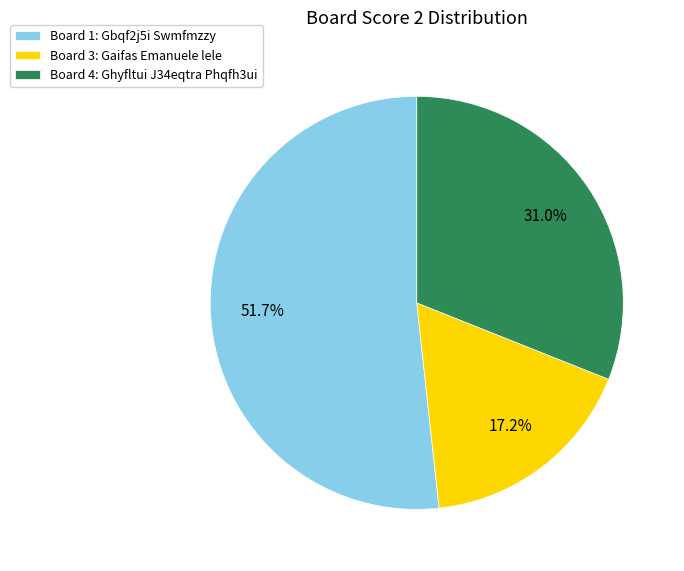

What is the ratio of the value at Board 1: Gbqf2j5i Swmfmzzy to the value at Board 3: Gaifas Emanuele lele?

3.0